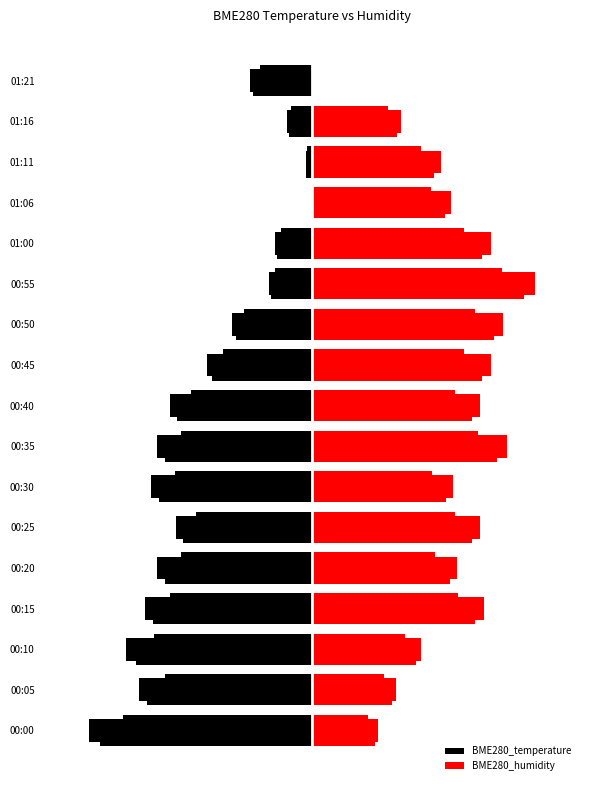

What are all the series names shown in the legend?

BME280_temperature, BME280_humidity